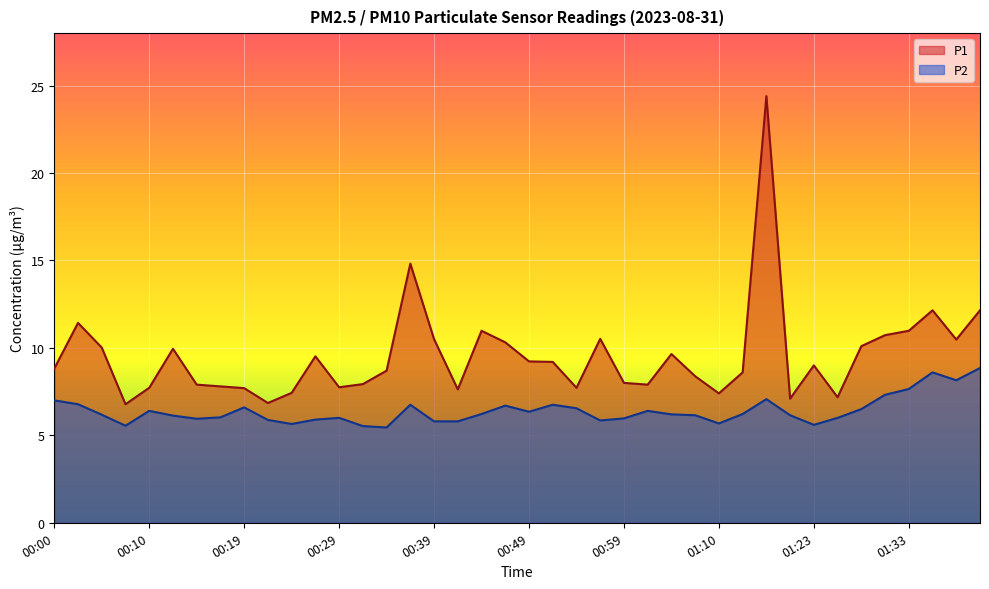

What is the sum of all P1 values?

381.4